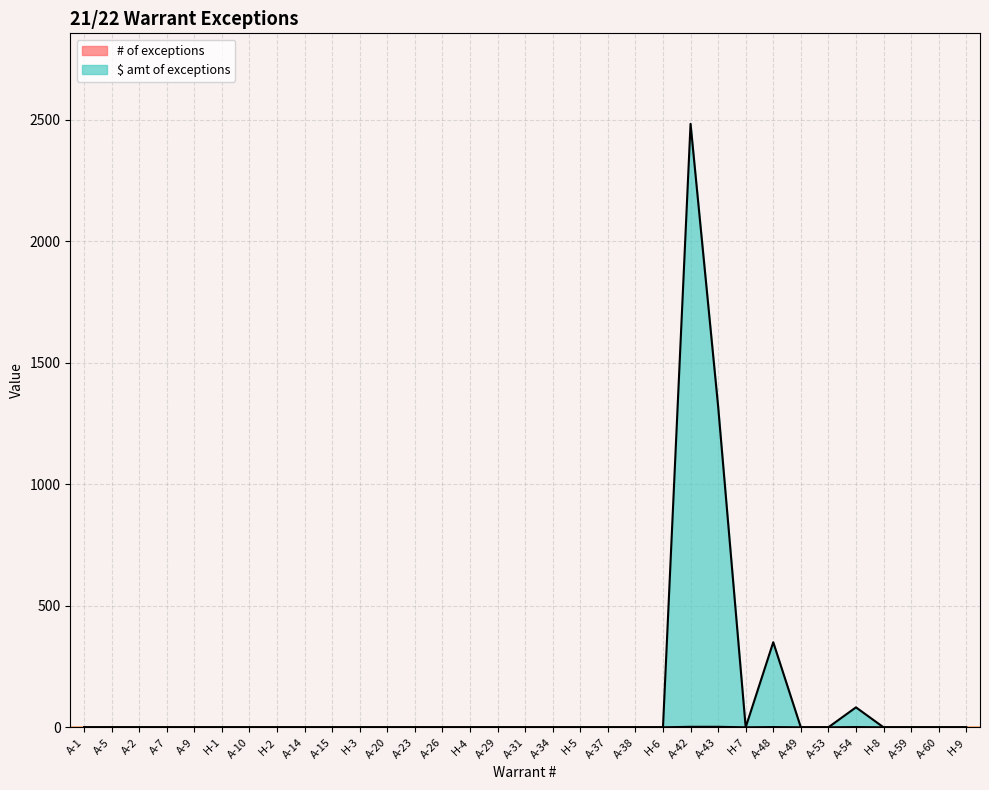

What is the sum of the $ amt of exceptions values at H-3 and A-48?

350.0